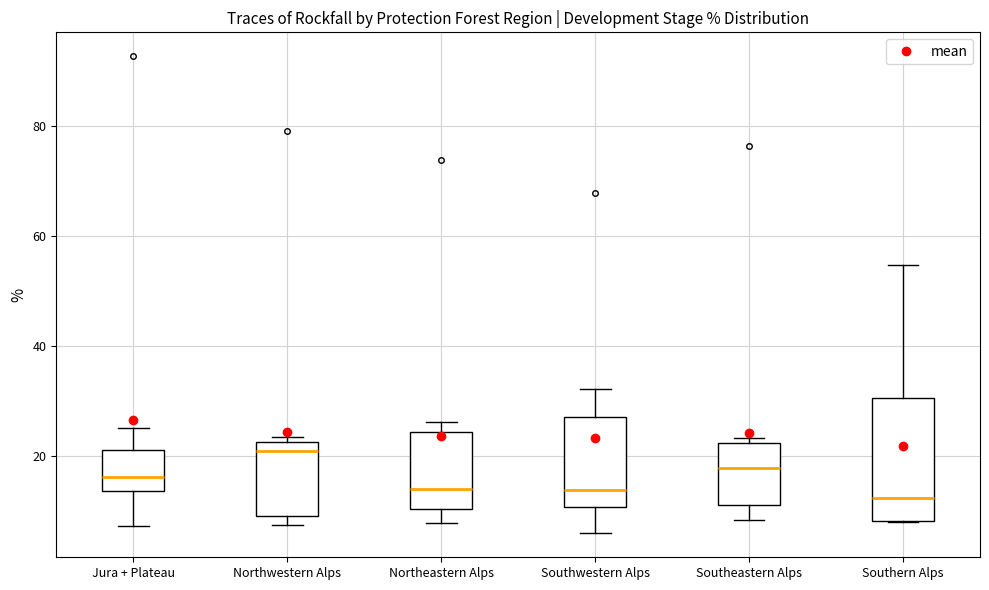

Comparing the boxes themselves (not the whiskers), which one is the tallest?

Southern Alps